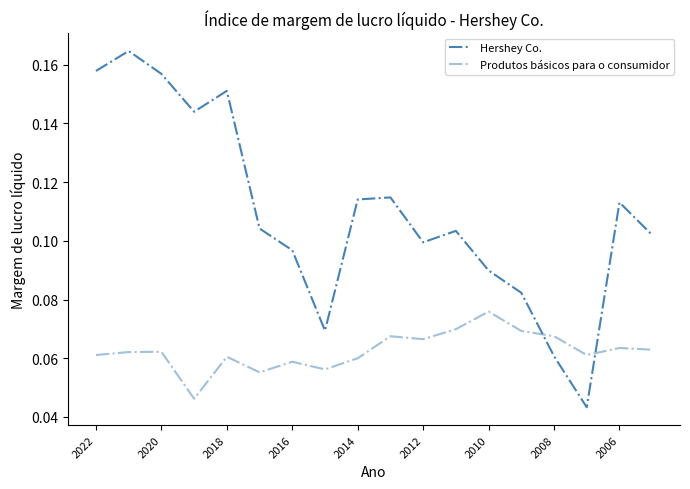

Does the chart have visible grid lines?

No